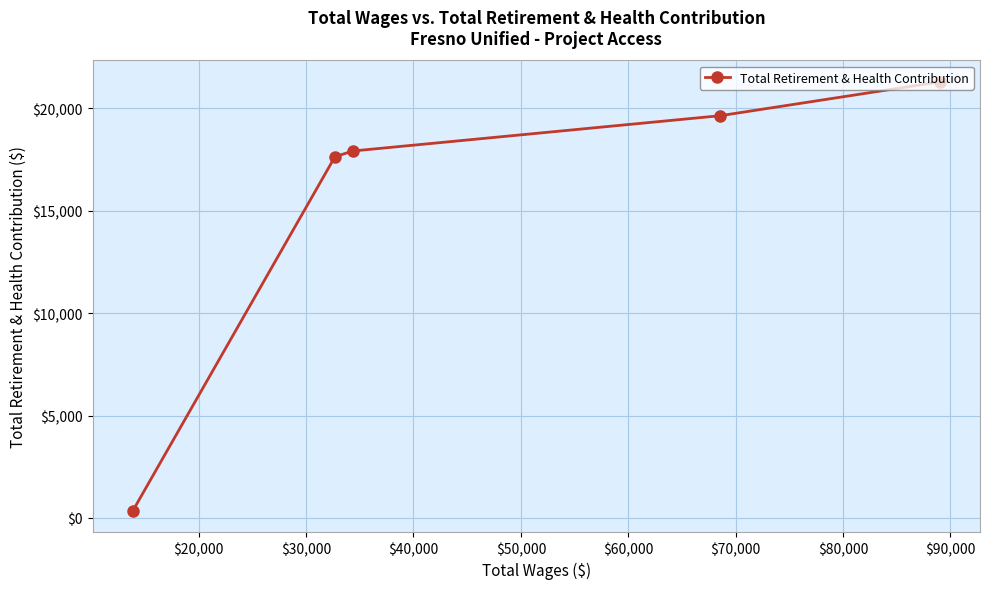

What is the average value?

15364